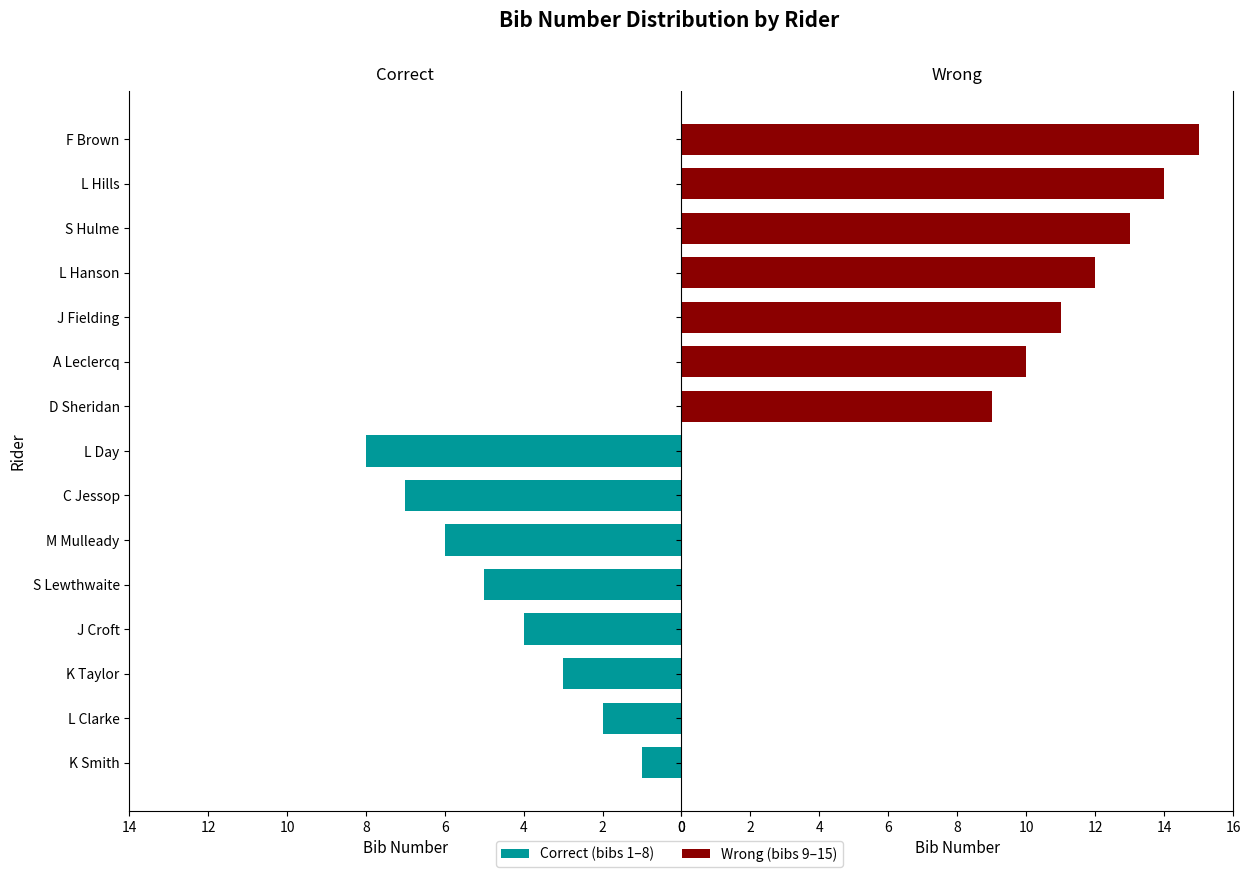

Is the value of Correct at 12 greater than the value of Wrong at 10?

Yes